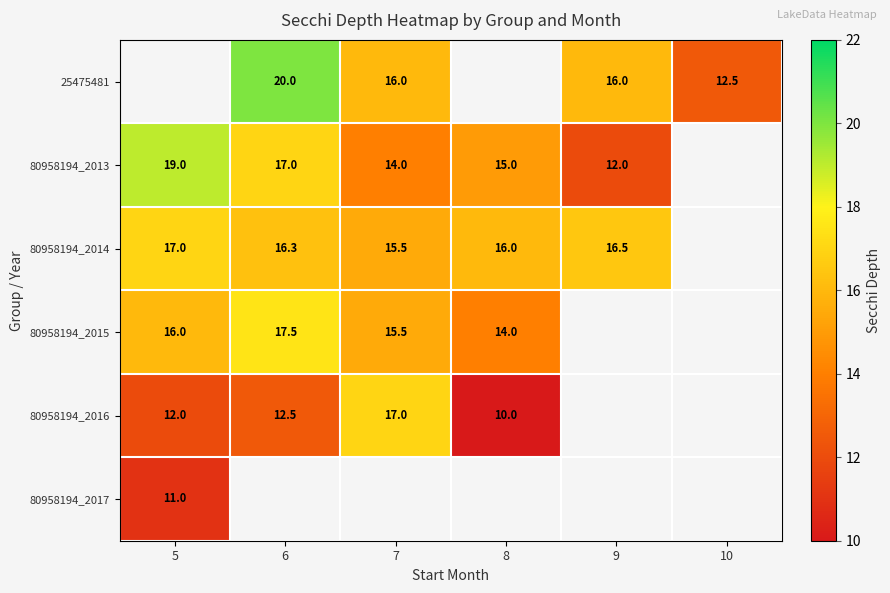

The 80958194_2013 series shows 18.5 at 9. True or false?

False